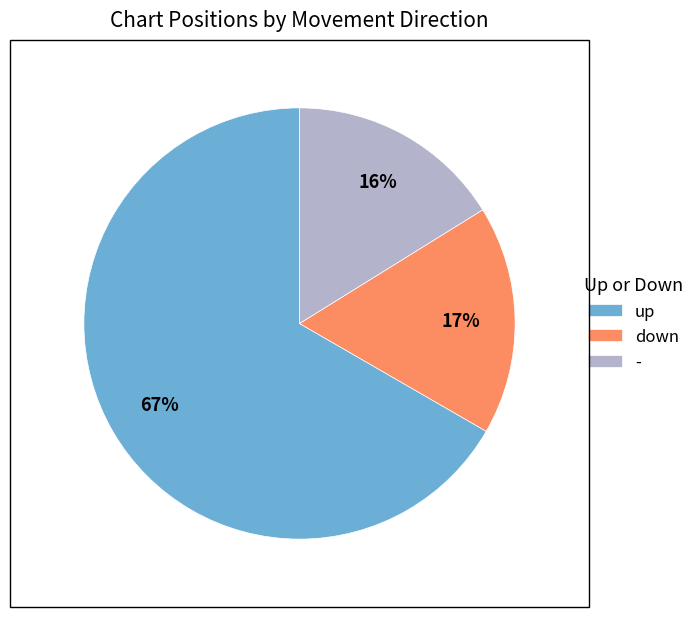

Rank the categories by value from highest to lowest.

up, down, -